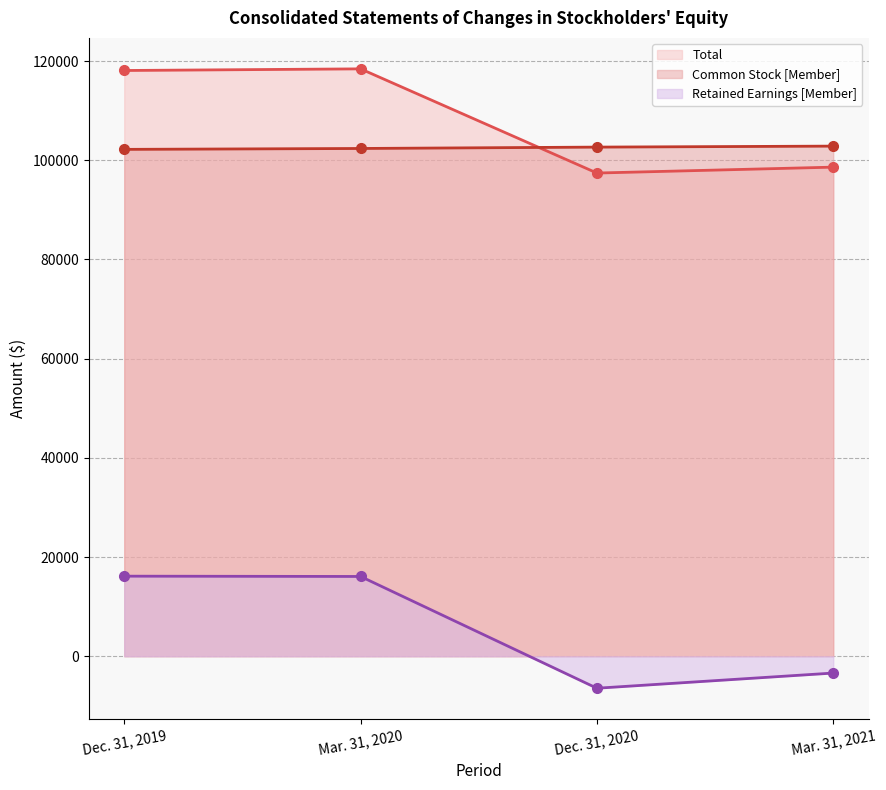

Between Dec. 31, 2020 and Mar. 31, 2021, which series saw the biggest shift?

Retained Earnings [Member]